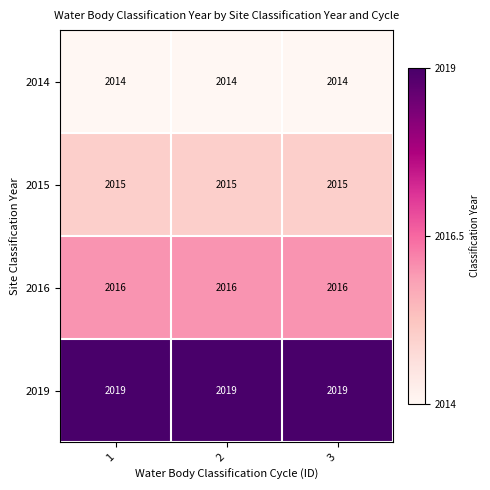

Rank the series by their maximum value, from highest to lowest.

2019, 2016, 2015, 2014